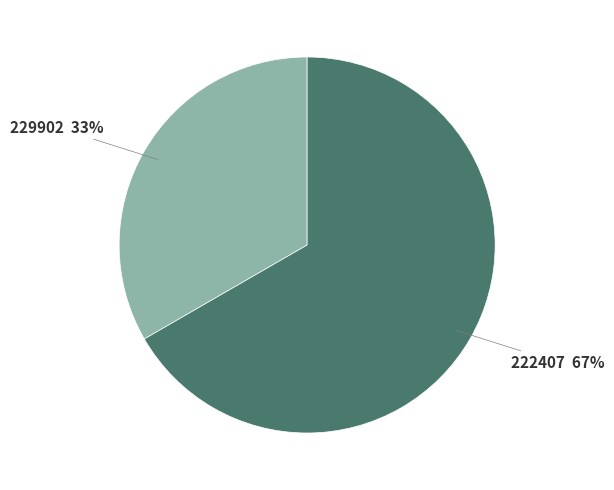

Do 229902 and 222407 together represent more than half of the pie?

Yes